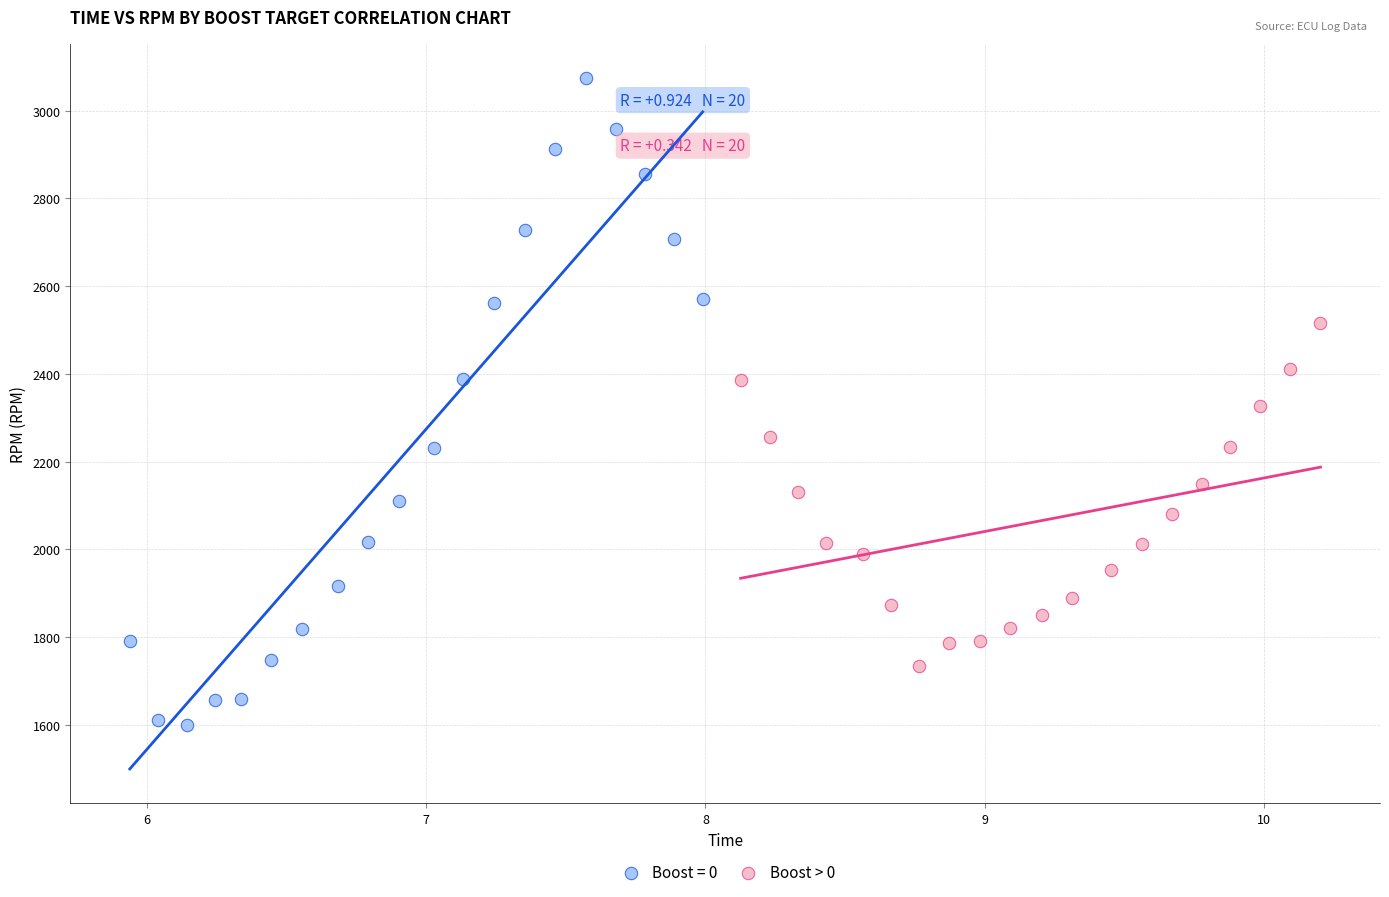

Which series reaches the maximum Y coordinate?

Boost = 0